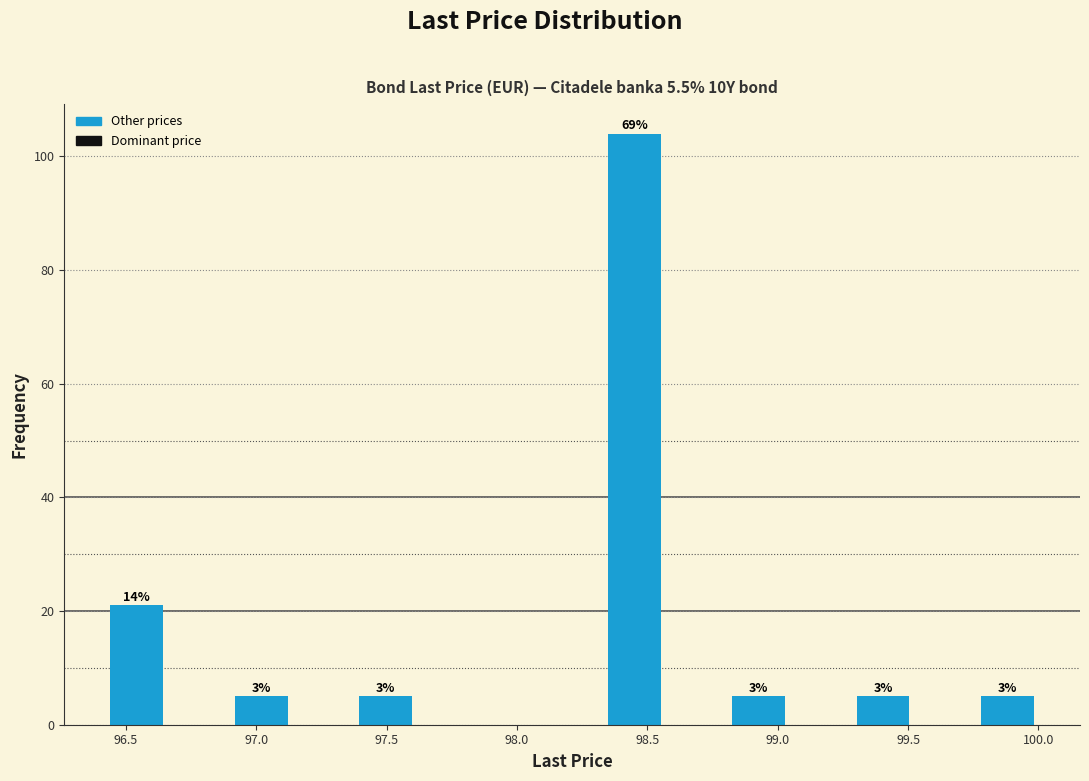

Which range on the x-axis has the tallest bar?

98.35 to 98.55